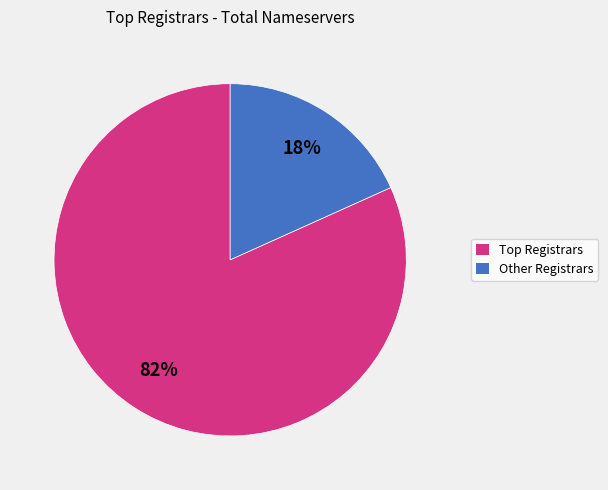

Count the number of slices in the pie.

2